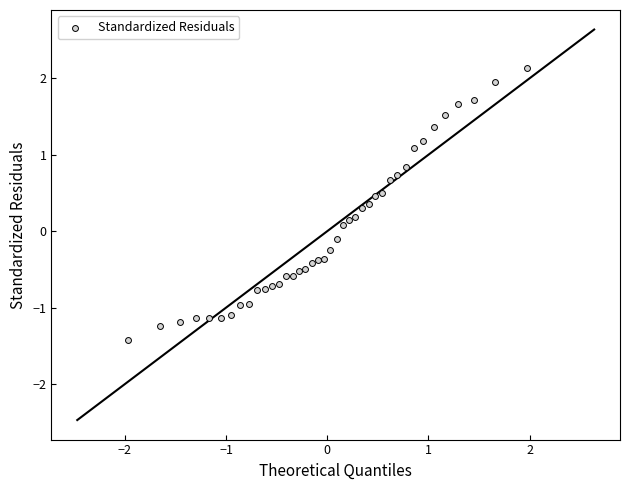

What is the range of X values (max minus min)?

3.9